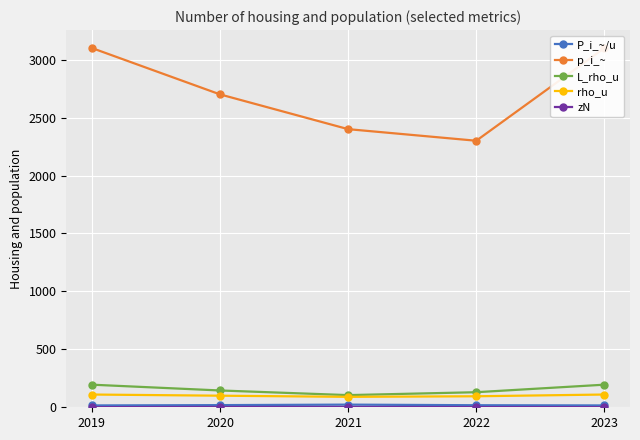

Which series changed the most between 2019 and 2021?

p_i_~